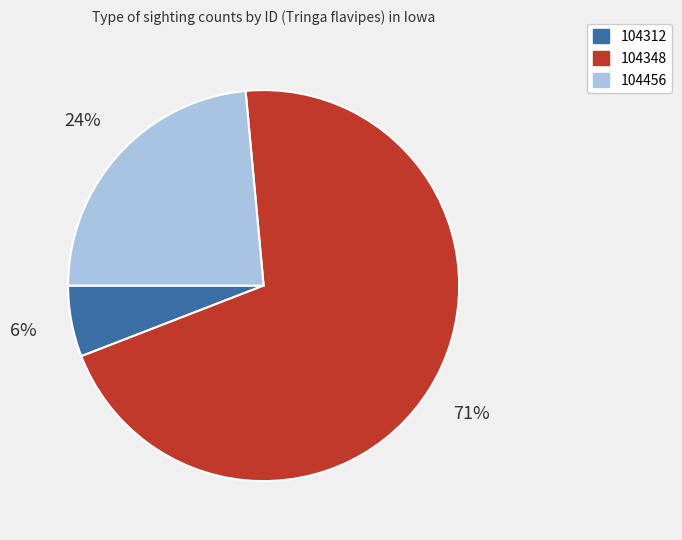

Is it true that 104456 is 10% of the pie?

False